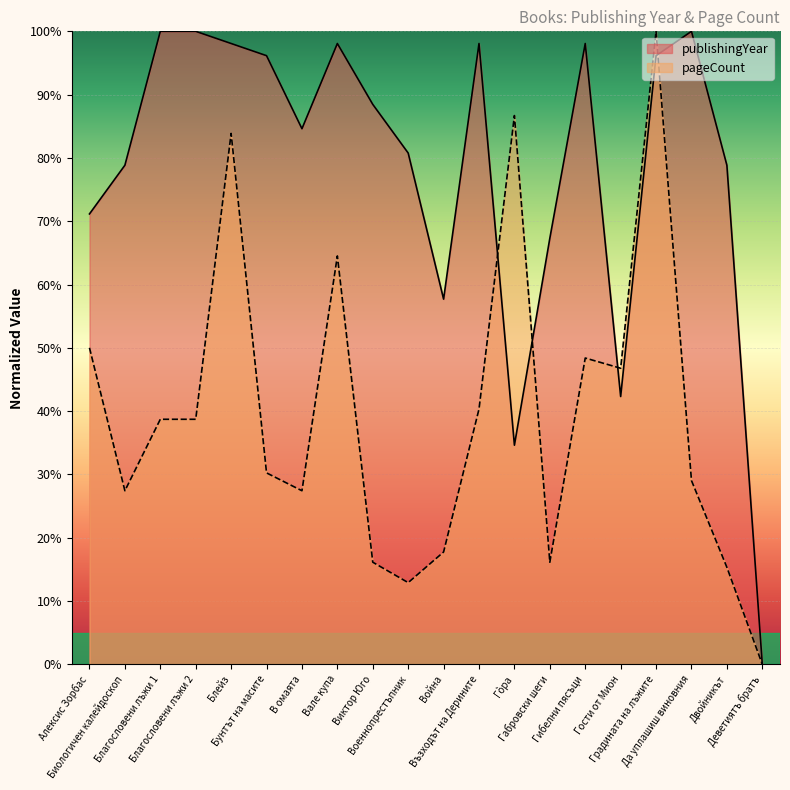

Where do publishingYear and pageCount first cross each other?

Възходът на Дерините and Гòра